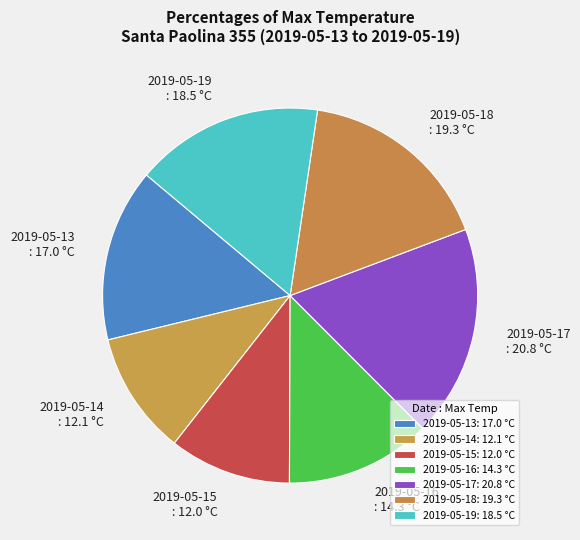

True or false: 2019-05-13 accounts for 5% of the total.

False